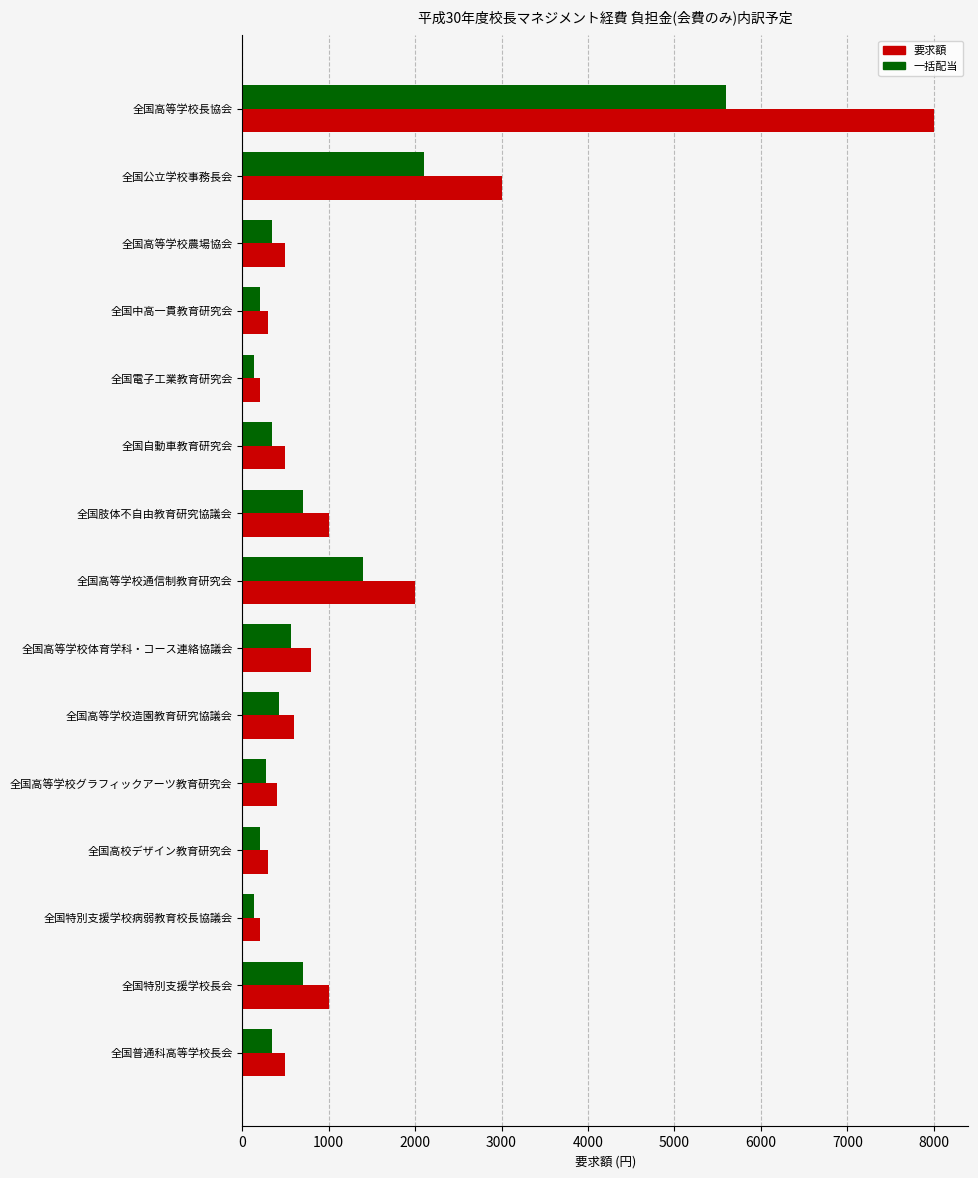

List the series in order of their overall mean, highest first.

要求額, 一括配当